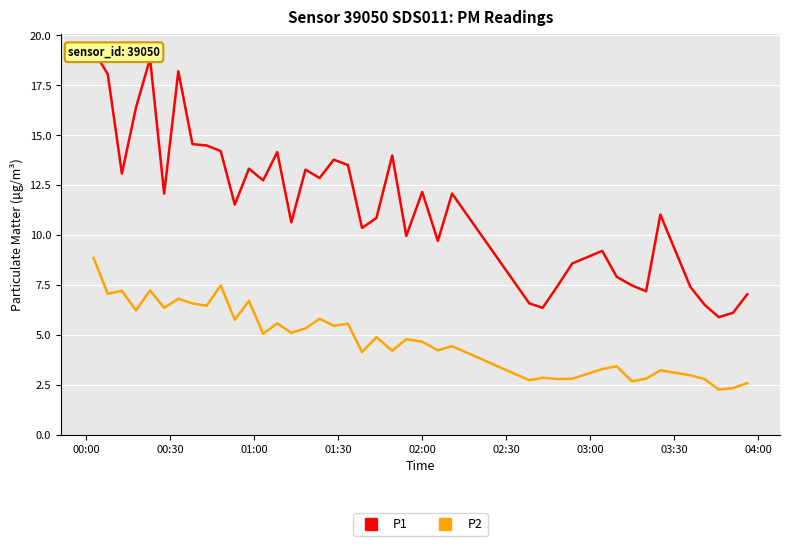

What is the highest value of the P2 series?

8.8